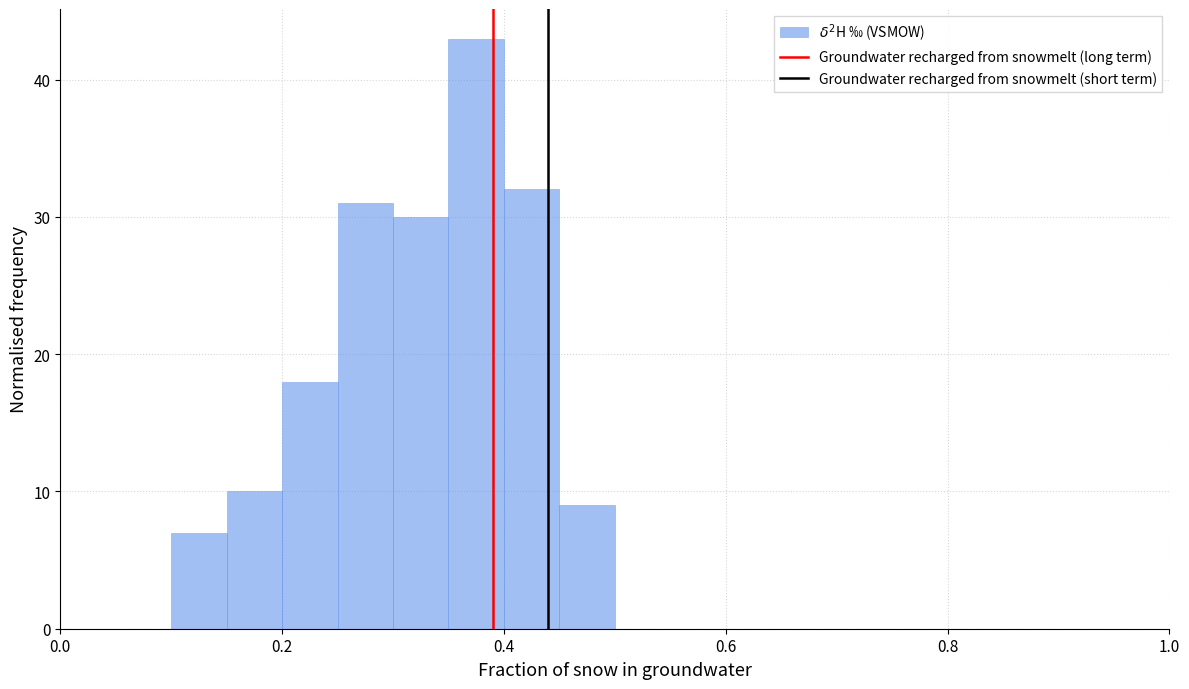

Around what value on the x-axis is the tallest bar? Give the approximate position of its centre, as read against the axis.

0.38